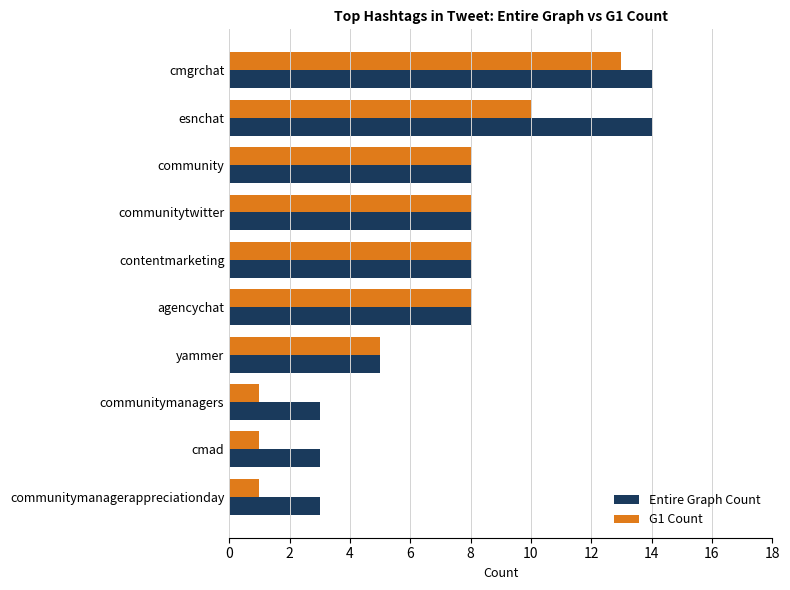

List the series in order of their peak value, highest first.

Entire Graph Count, G1 Count